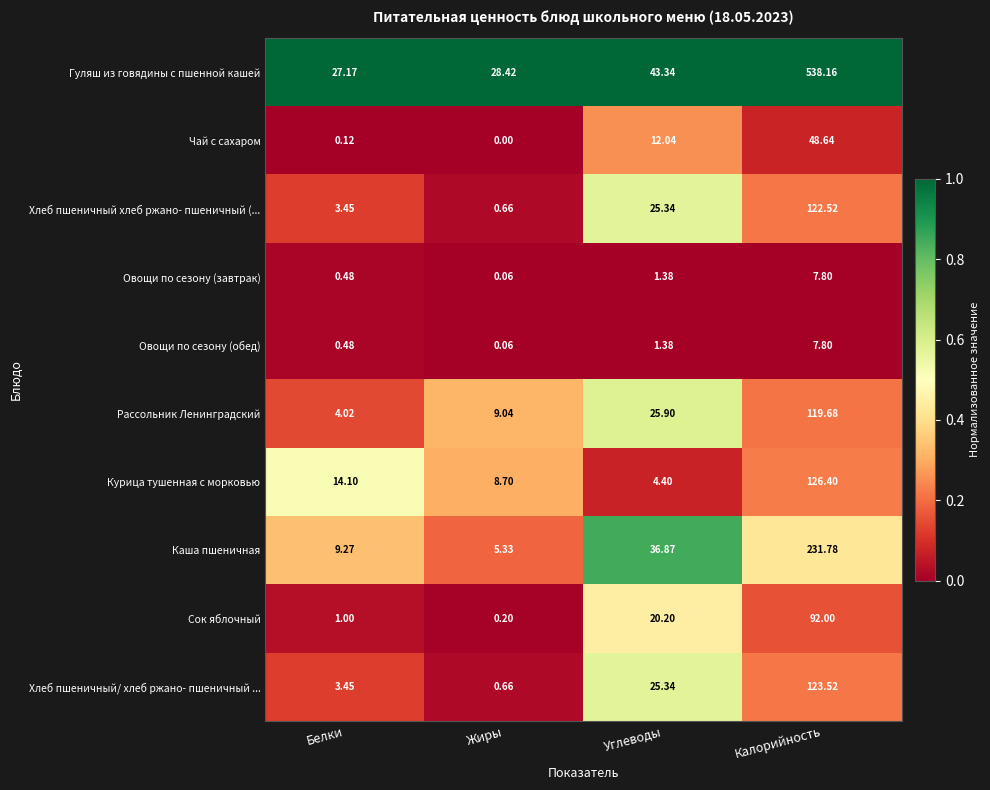

Which series has the widest spread of values?

Гуляш из говядины с пшенной кашей